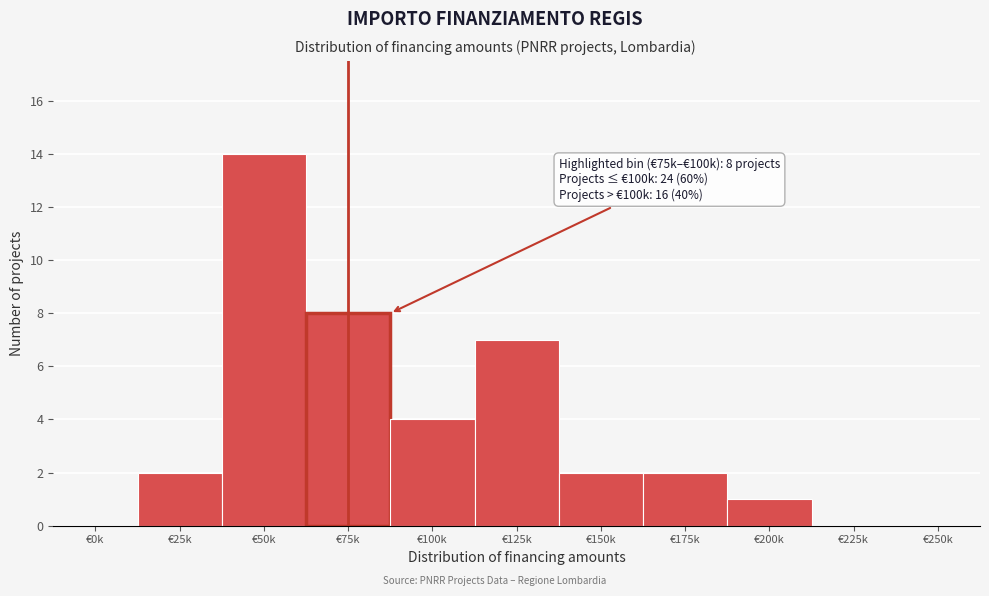

Reading left to right, what are all the values shown in this chart?

€0k=0	€25k=2	€50k=14	€75k=8	€100k=4	€125k=7	€150k=2	€175k=2	€200k=1	€225k=0